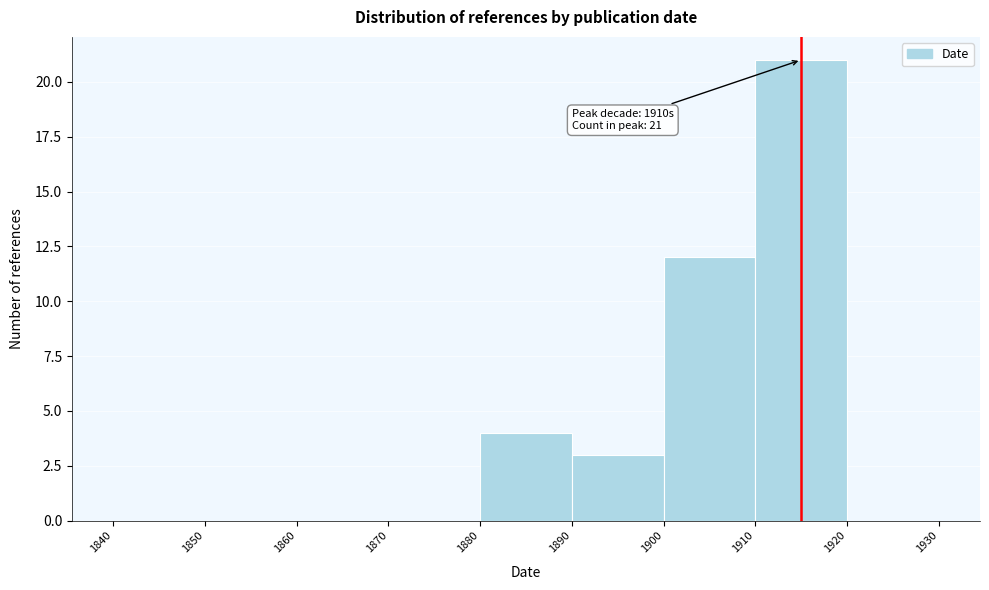

Which range on the x-axis has the tallest bar?

1910 to 1920